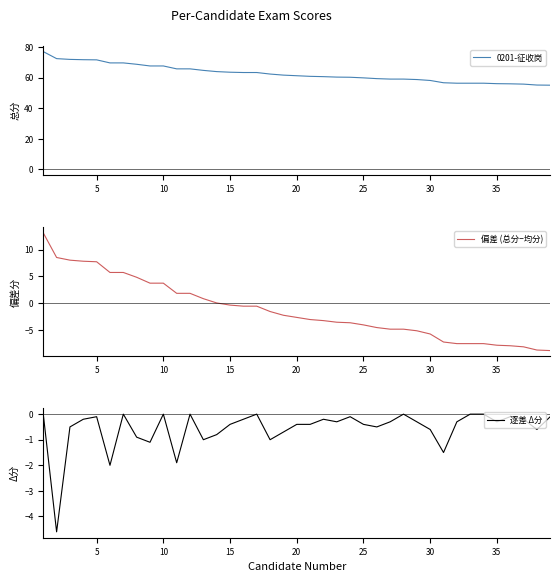

The 0201-征收岗 series shows 101.0 at 15. True or false?

False